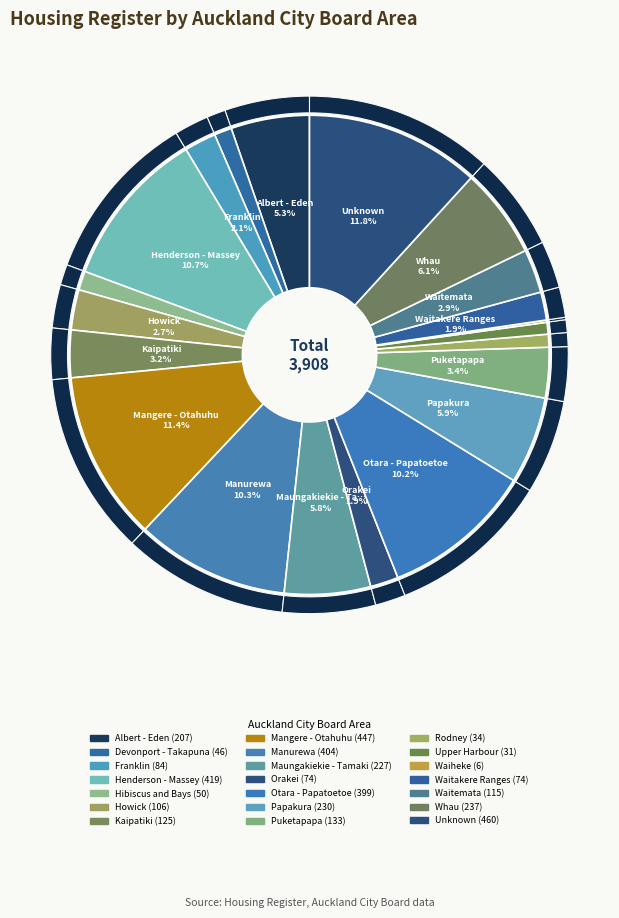

How many segments does this pie chart have?

21